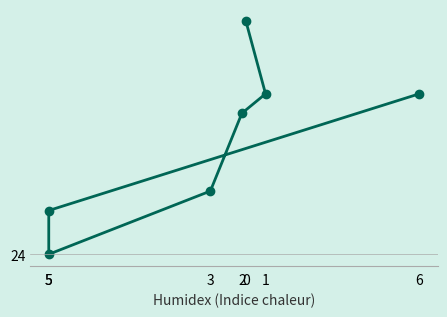

Approximately how many times larger is the value at 6 compared to 2?

1.1